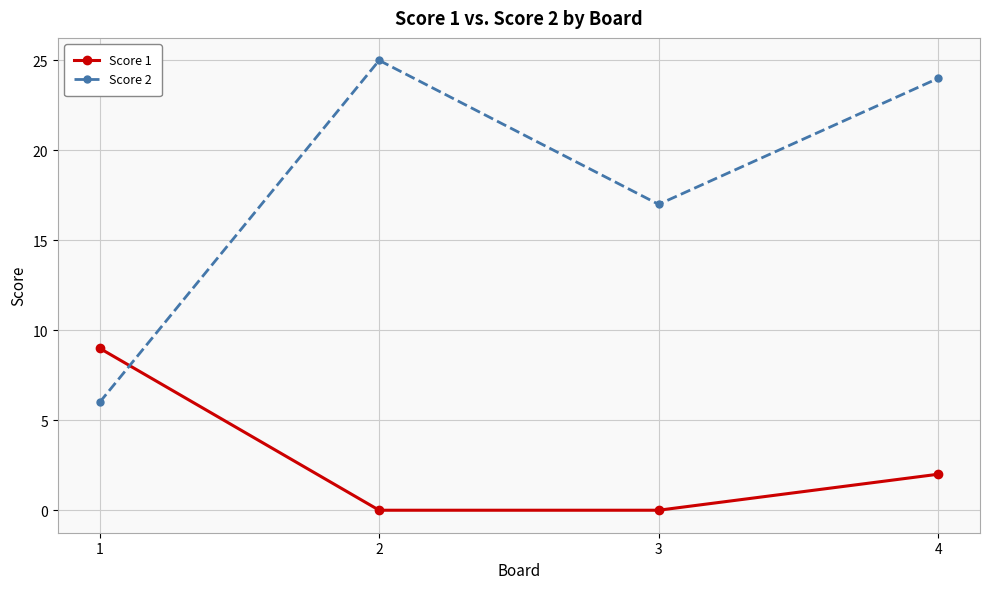

Reading left to right, what are all the values shown in this chart?

Score 1: 9	0	0	2
Score 2: 6	25	17	24